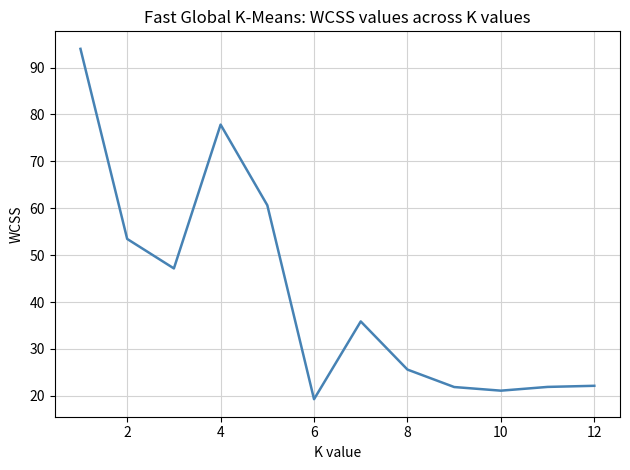

Is this an area chart (filled region under the line)?

No